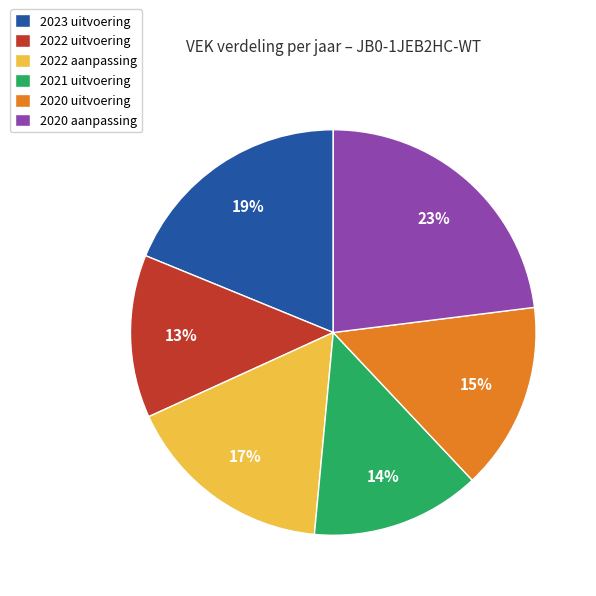

What is the largest slice in the pie chart?

2020 aanpassing